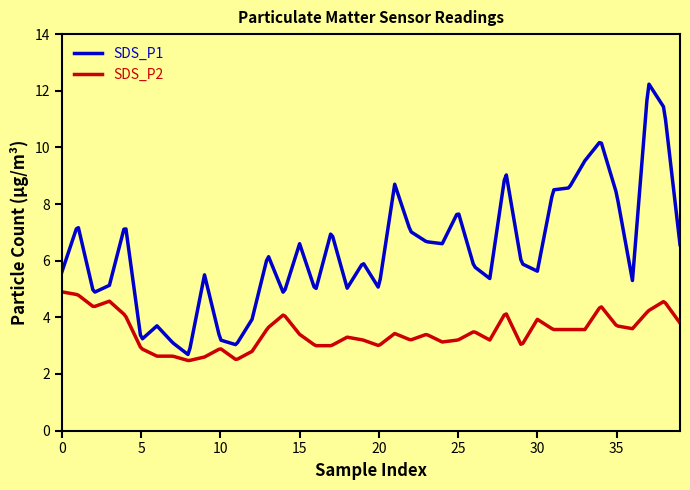

What is the average value of the SDS_P2 series?

3.5